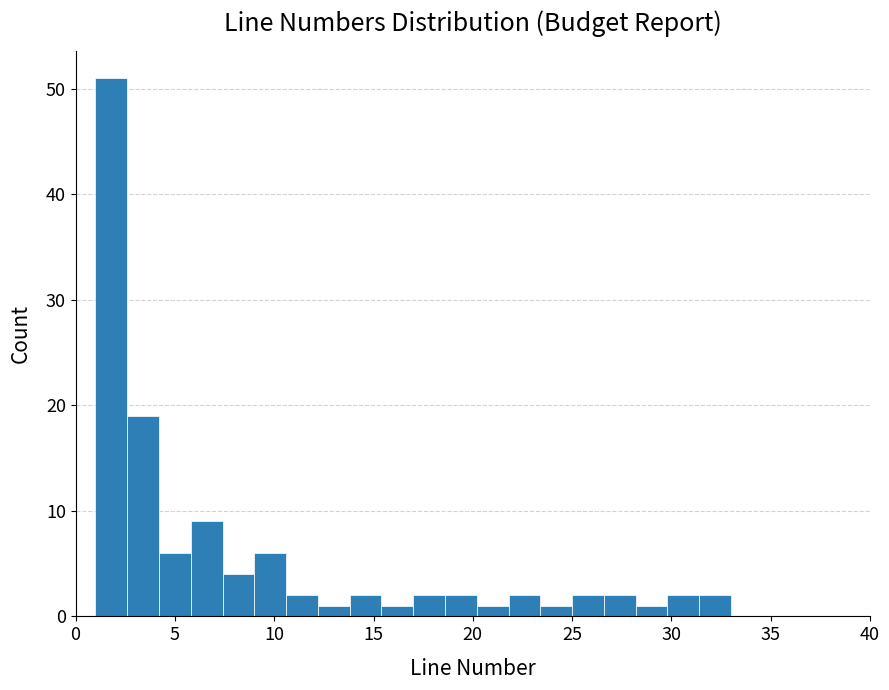

Around what value on the x-axis is the tallest bar? Give the approximate position of its centre, as read against the axis.

2.0